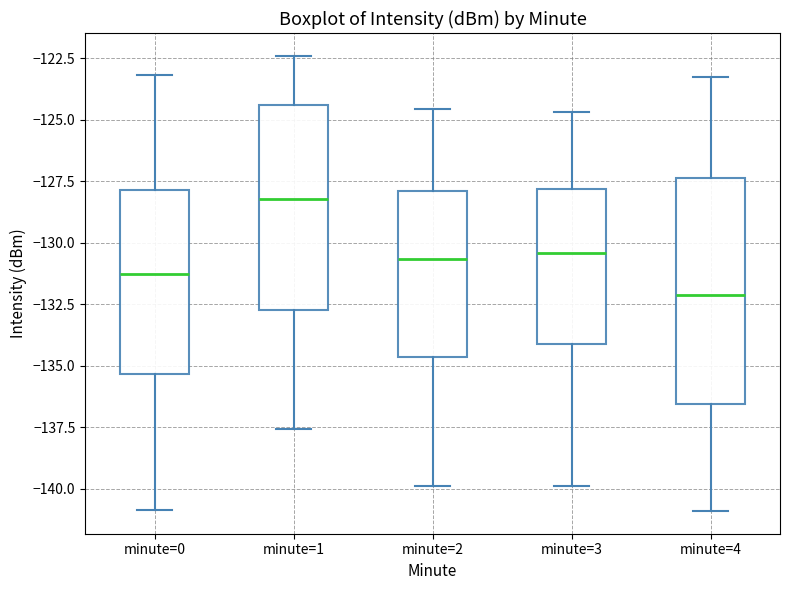

Which box is the tallest, from its lower edge to its upper edge?

minute=4